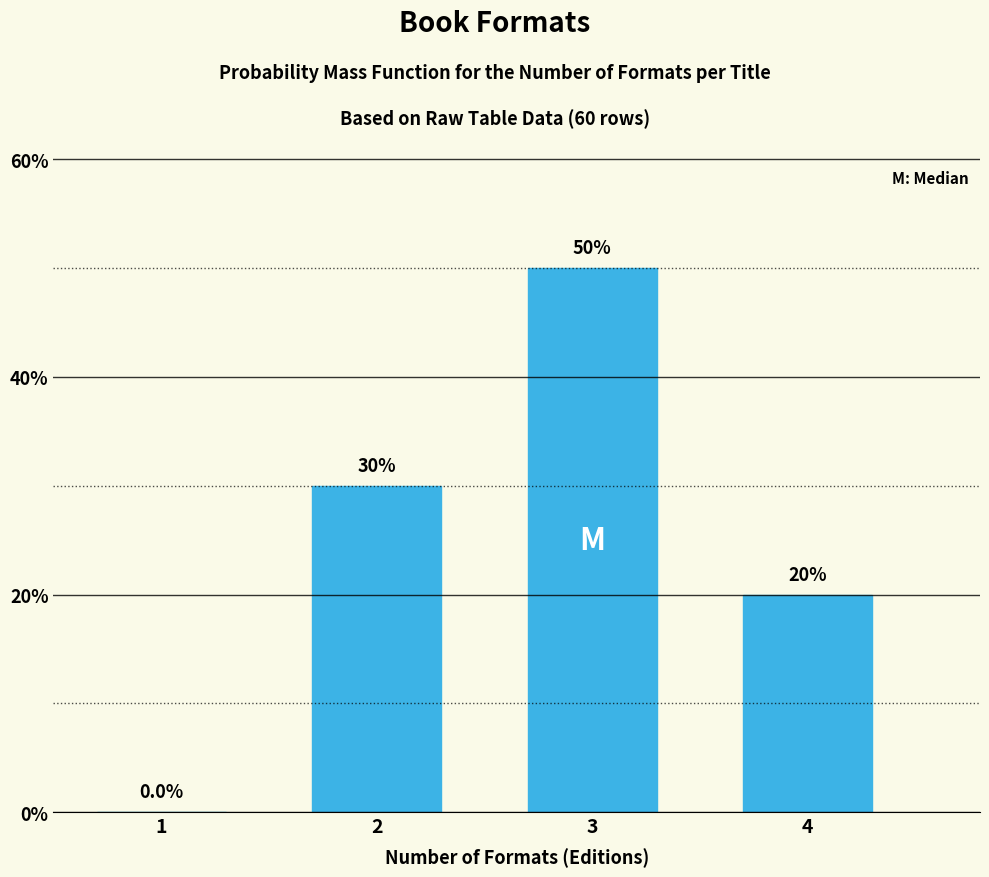

Reading left to right, transcribe all the data shown in this chart.

1=0	2=30	3=50	4=20